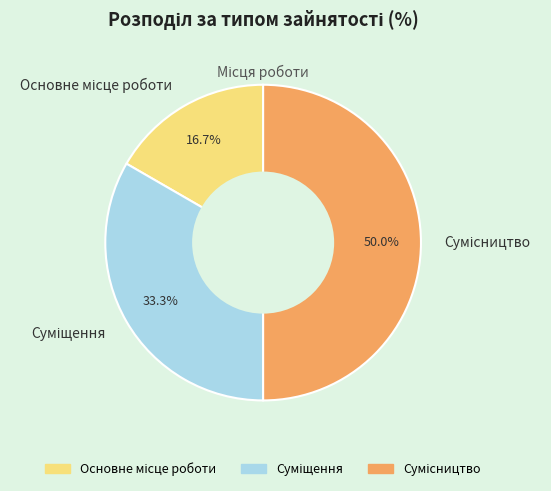

To the nearest percent, what is the average slice percentage?

33%